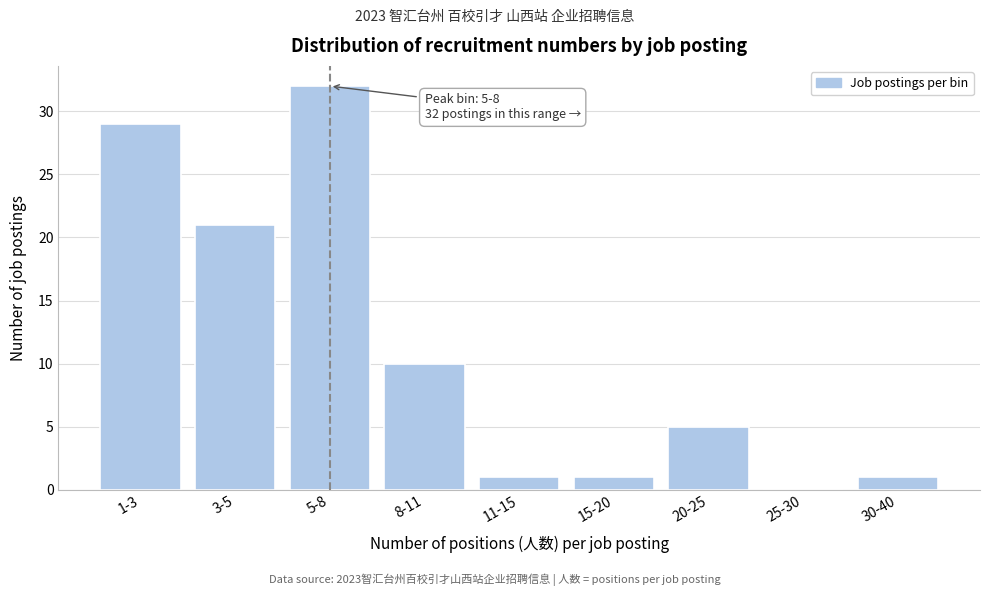

Reading left to right, transcribe all the data shown in this chart.

1-3=29	3-5=21	5-8=32	8-11=10	11-15=1	15-20=1	20-25=5	25-30=0	30-40=1